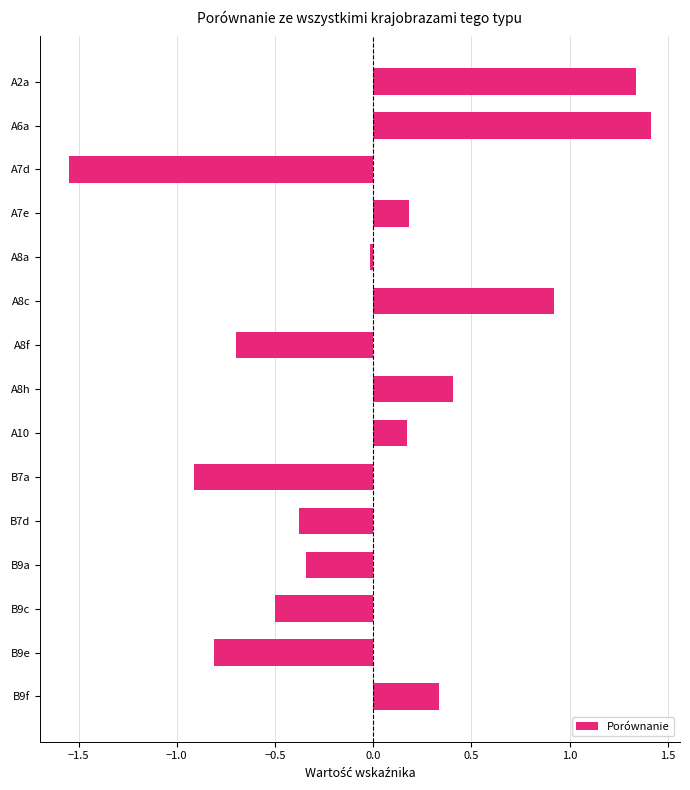

Does the chart contain any negative values?

Yes